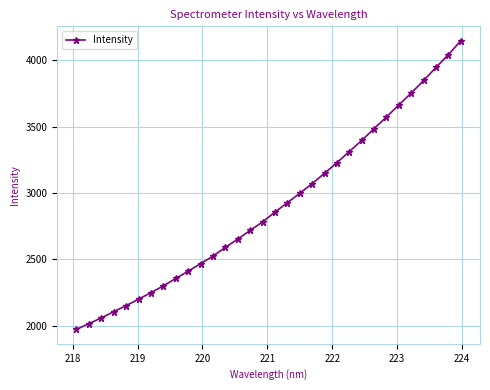

True or false: there are more than 2 points higher than both neighbors.

False